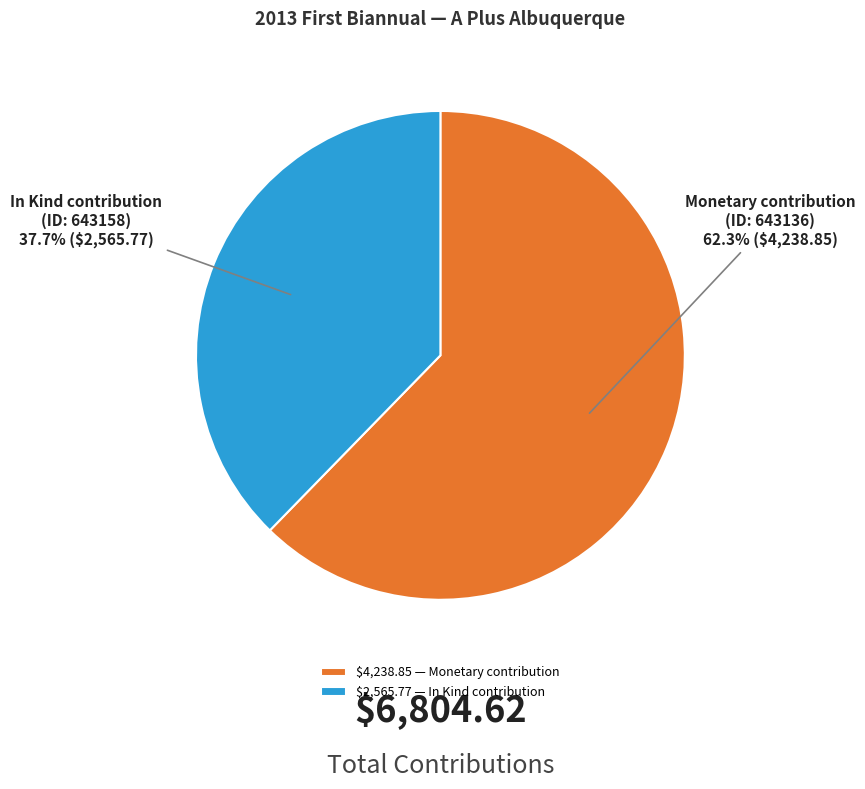

What portion of the pie excludes Monetary contribution (ID: 643136)?

37.7%